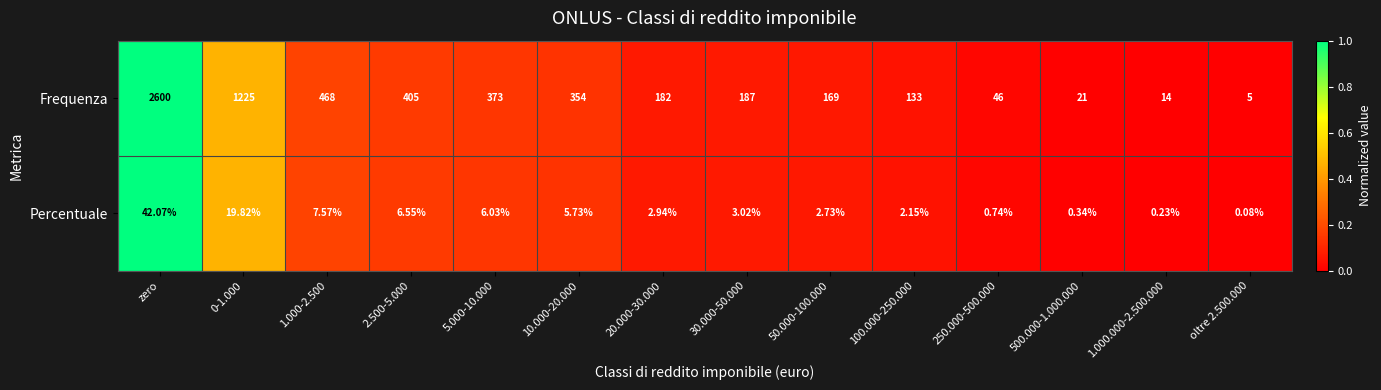

Which category has the highest value in the Percentuale series?

zero